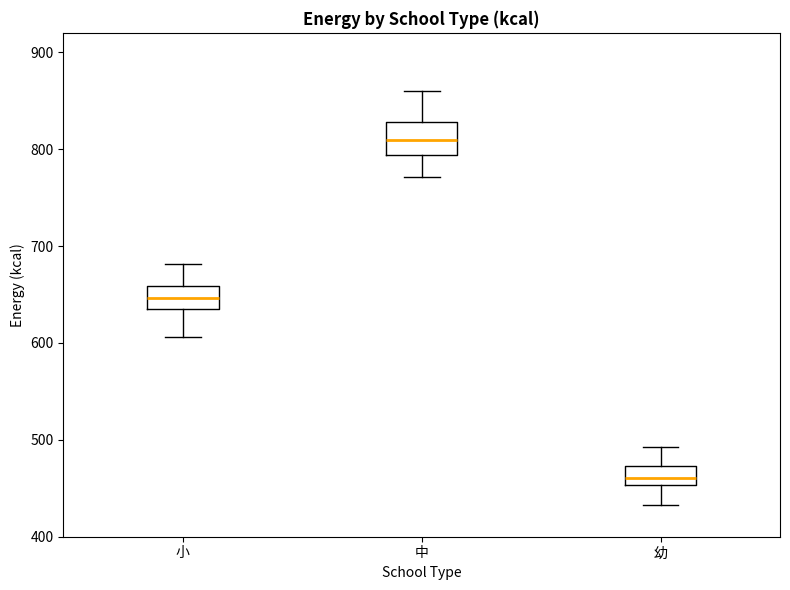

Comparing the boxes themselves (not the whiskers), which one is the tallest?

中